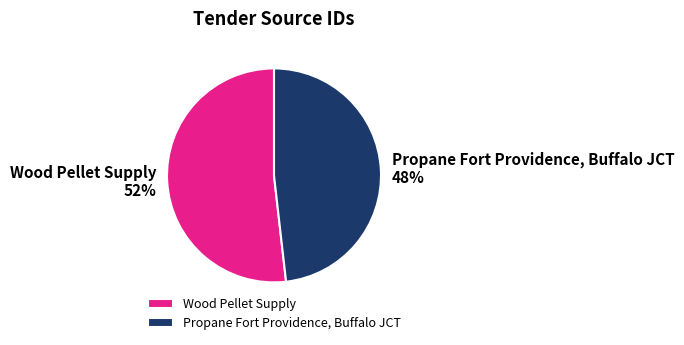

What is the ratio of the value at Propane Fort Providence, Buffalo JCT to the value at Wood Pellet Supply?

0.9